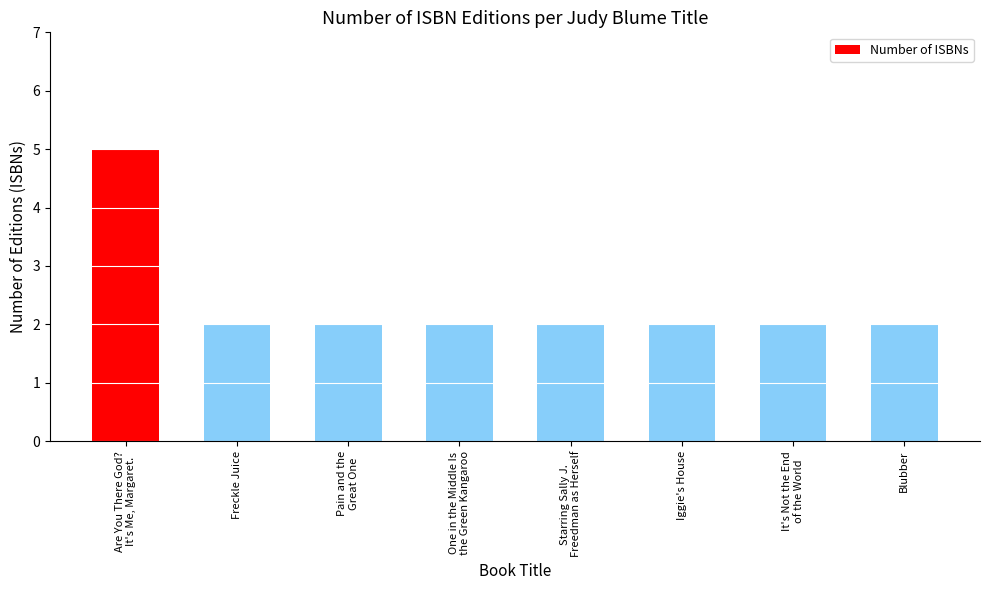

Reading right to left, list all the values displayed in this chart.

Blubber=2	It's Not the End
of the World=2	Iggie's House=2	Starring Sally J.
Freedman as Herself=2	One in the Middle Is
the Green Kangaroo=2	Pain and the
Great One=2	Freckle Juice=2	Are You There God?
It's Me, Margaret.=5